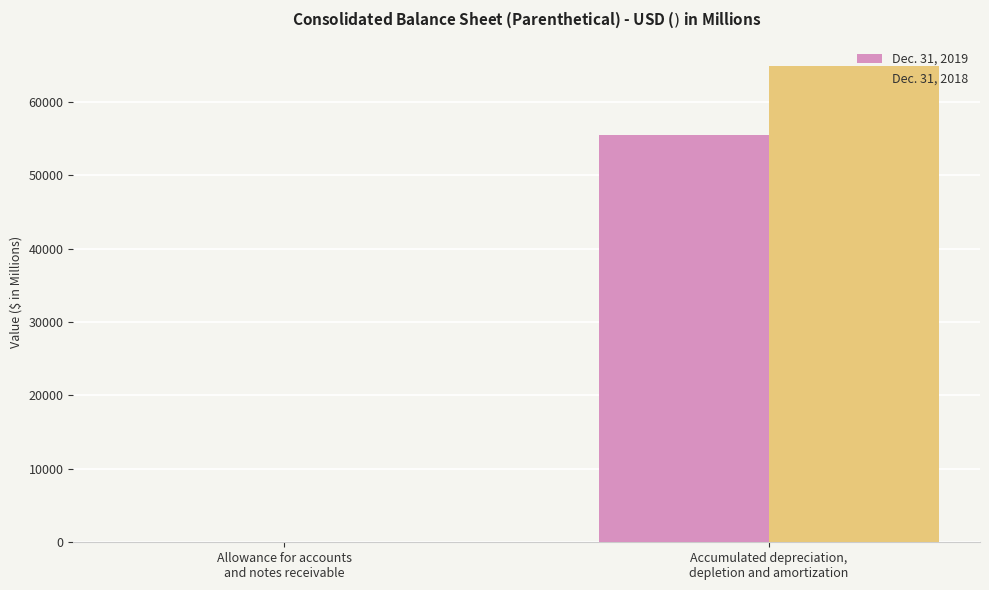

What is the maximum value shown in the chart?

64899